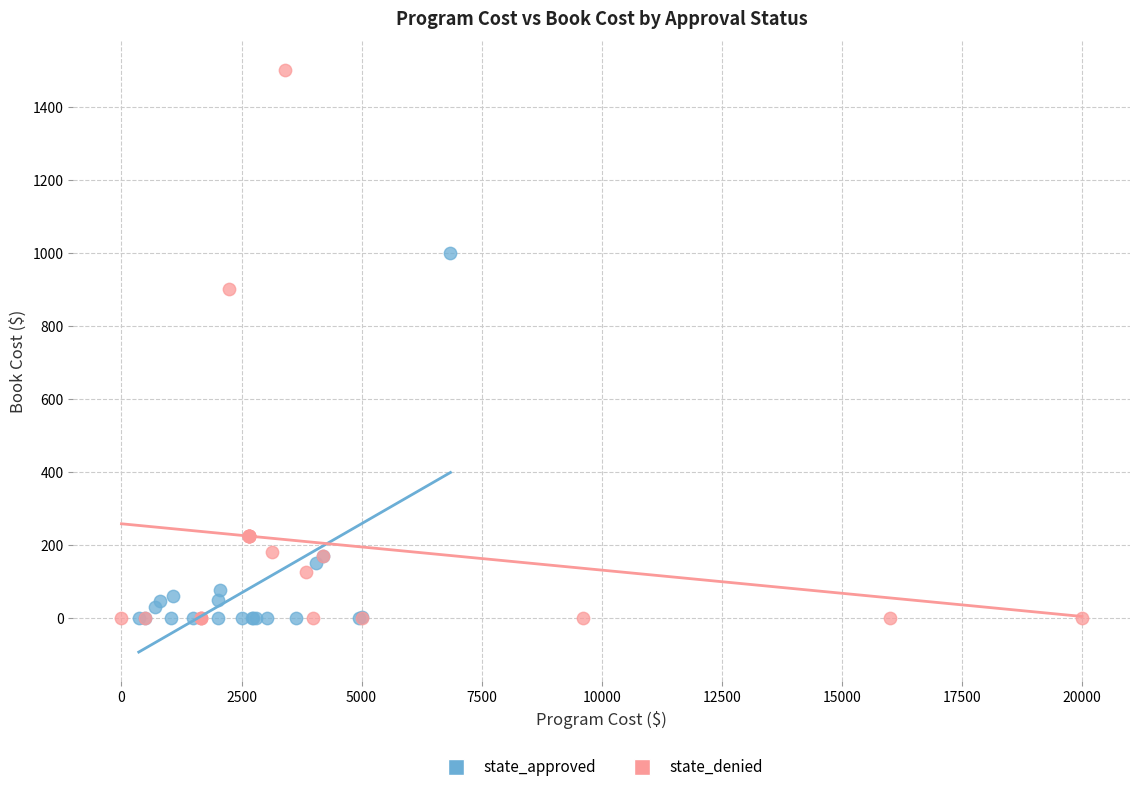

Which series reaches the maximum Y coordinate?

state_denied